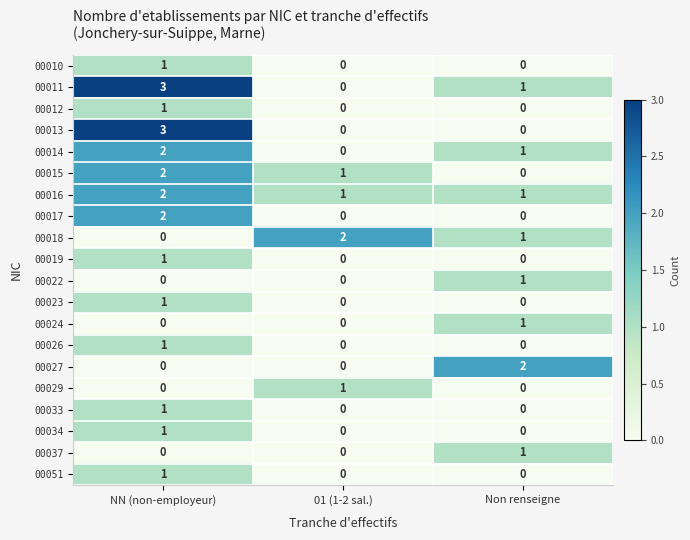

The value of 00014 at Non renseigne is 1. True or false?

True